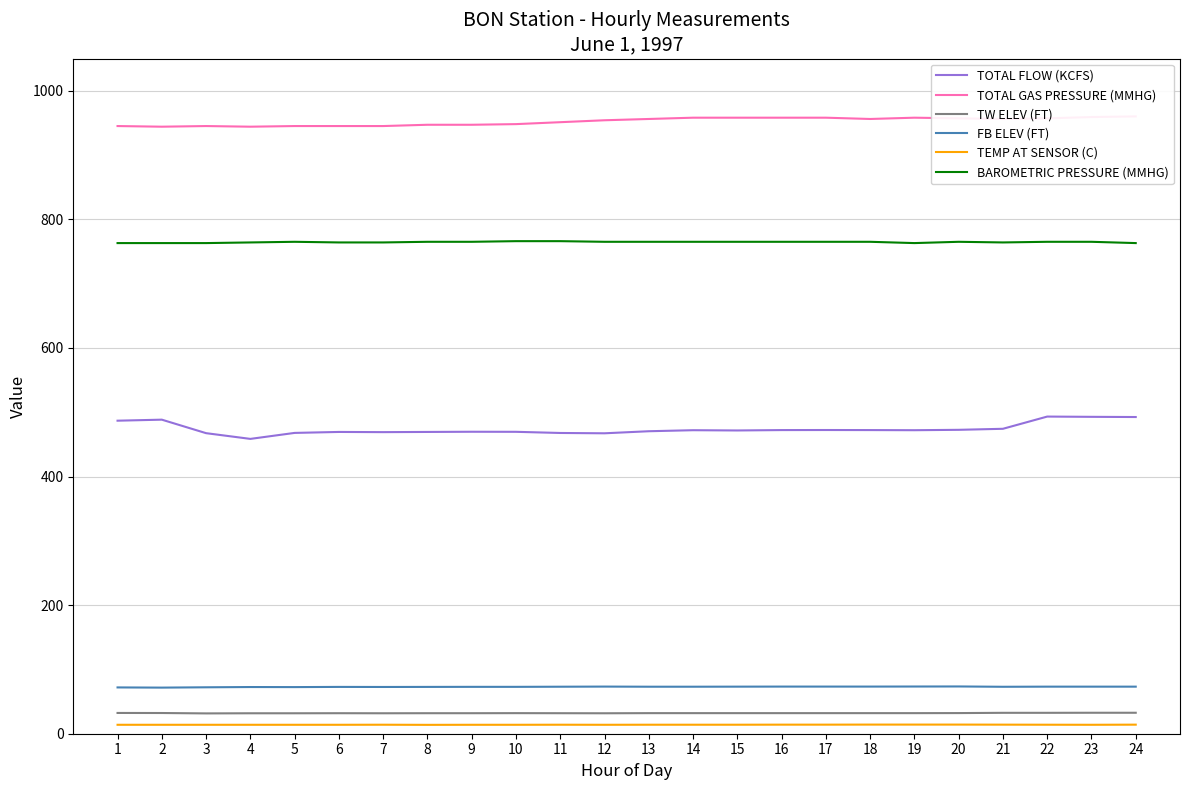

Reading left to right, what are all the values shown in this chart?

TOTAL FLOW (KCFS): 1=486.8	2=488.4	3=467.4	4=458.5	5=467.8	6=469.3	7=469.0	8=469.3	9=469.6	10=469.5	11=467.7	12=467.2	13=470.4	14=472.0	15=471.6	16=472.2	17=472.3	18=472.2	19=472.0	20=472.6	21=474.2	22=493.2	23=492.8	24=492.5
TOTAL GAS PRESSURE (MMHG): 1=945.0	2=944.0	3=945.0	4=944.0	5=945.0	6=945.0	7=945.0	8=947.0	9=947.0	10=948.0	11=951.0	12=954.0	13=956.0	14=958.0	15=958.0	16=958.0	17=958.0	18=956.0	19=958.0	20=957.0	21=956.0	22=957.0	23=959.0	24=960.0
TW ELEV (FT): 1=32.3	2=32.2	3=31.6	4=31.8	5=31.8	6=31.9	7=31.8	8=31.9	9=31.9	10=32.0	11=31.9	12=31.8	13=32.0	14=32.0	15=32.0	16=32.0	17=32.0	18=32.0	19=32.0	20=32.1	21=32.5	22=32.5	23=32.6	24=32.6
FB ELEV (FT): 1=72.0	2=71.7	3=72.2	4=72.6	5=72.5	6=72.8	7=72.7	8=72.8	9=72.9	10=72.9	11=73.1	12=73.3	13=73.1	14=73.1	15=73.2	16=73.3	17=73.3	18=73.3	19=73.4	20=73.5	21=73.0	22=73.2	23=73.2	24=73.2
TEMP AT SENSOR (C): 1=13.9	2=13.9	3=13.9	4=13.9	5=13.9	6=13.9	7=14.0	8=13.8	9=13.9	10=13.9	11=14.0	12=13.9	13=14.0	14=14.0	15=14.0	16=14.1	17=14.1	18=14.2	19=14.2	20=14.2	21=14.1	22=14.0	23=13.9	24=14.1
BAROMETRIC PRESSURE (MMHG): 1=763.0	2=763.0	3=763.0	4=764.0	5=765.0	6=764.0	7=764.0	8=765.0	9=765.0	10=766.0	11=766.0	12=765.0	13=765.0	14=765.0	15=765.0	16=765.0	17=765.0	18=765.0	19=763.0	20=765.0	21=764.0	22=765.0	23=765.0	24=763.0